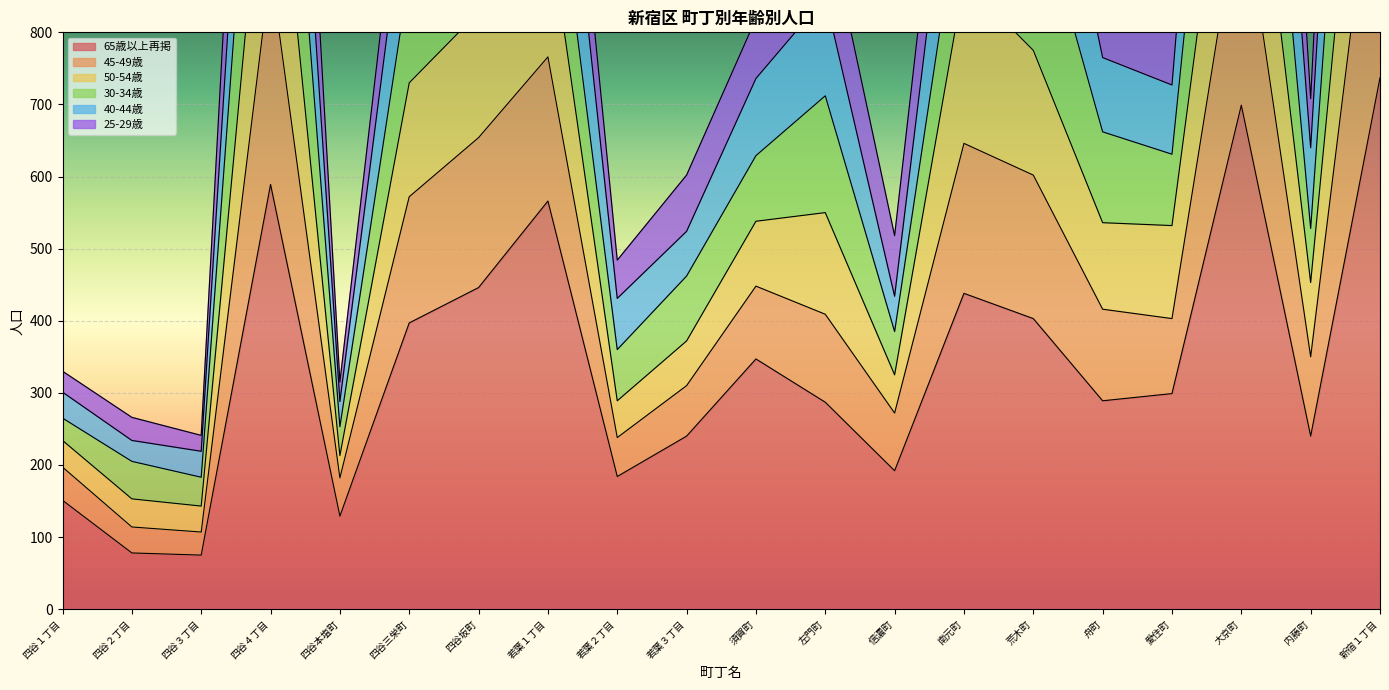

What is the highest value of the 65歳以上再掲 series?

737